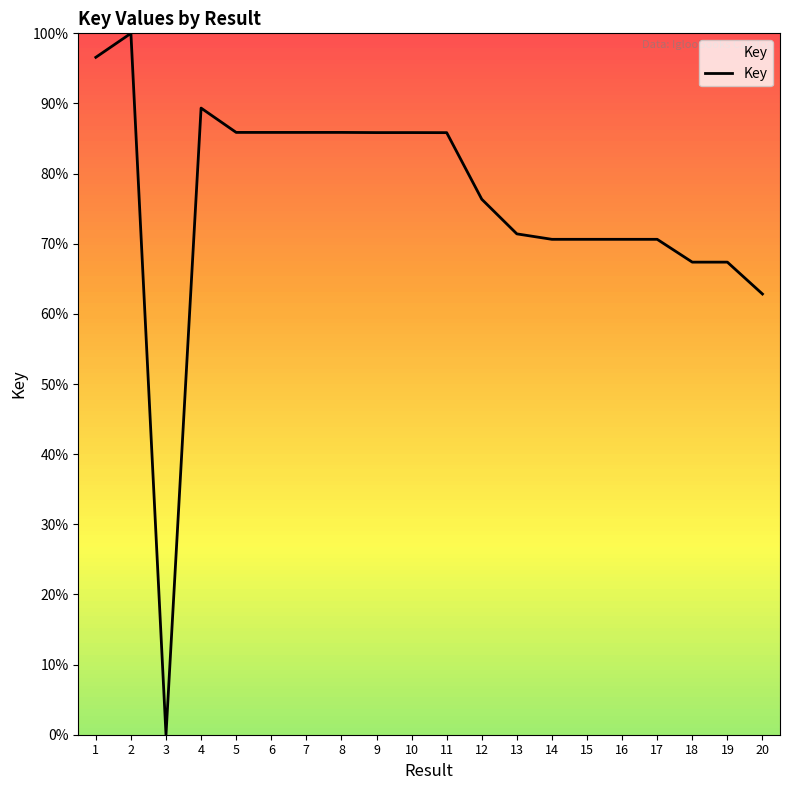

Which label corresponds to the smallest value in the chart?

3